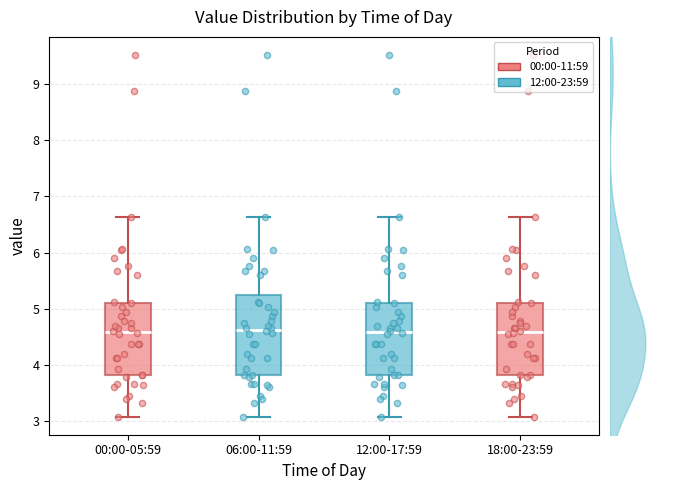

Reading left to right, transcribe this box plot: for each box, give where its median line is, the range the box spans, and where its two whiskers end, as read against the y-axis. The values are not printed on the chart, so give them approximately, as read against the axis.

00:00-05:59: median 4.6, box 3.8 to 5.1, whiskers 3.1 to 6.6
06:00-11:59: median 4.6, box 3.8 to 5.2, whiskers 3.1 to 6.6
12:00-17:59: median 4.6, box 3.8 to 5.1, whiskers 3.1 to 6.6
18:00-23:59: median 4.6, box 3.8 to 5.1, whiskers 3.1 to 6.6